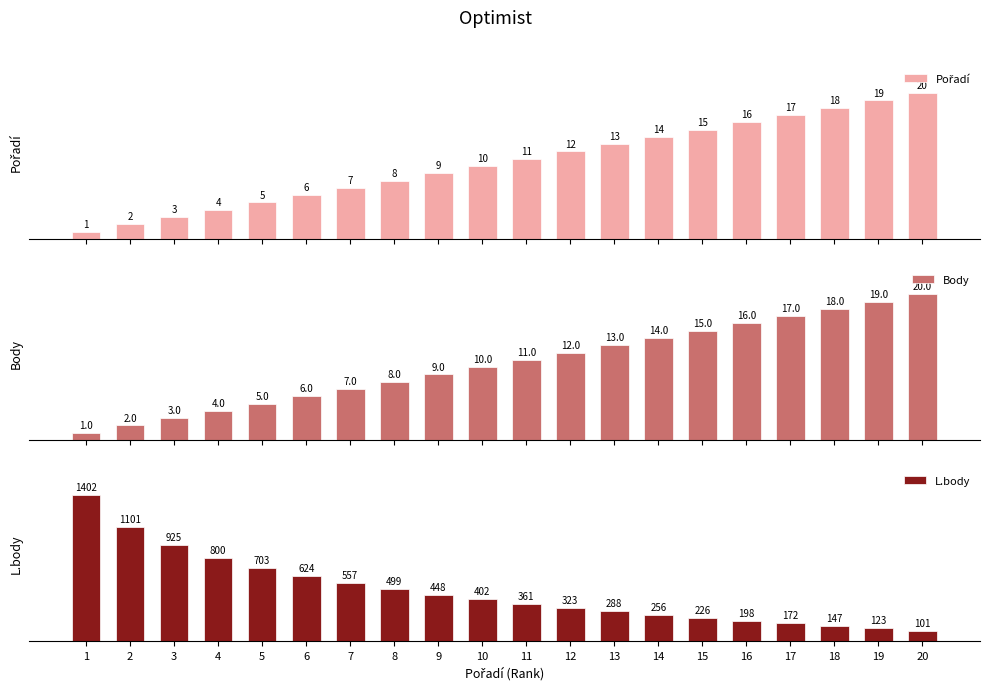

At which category is the sum across all series the highest?

1